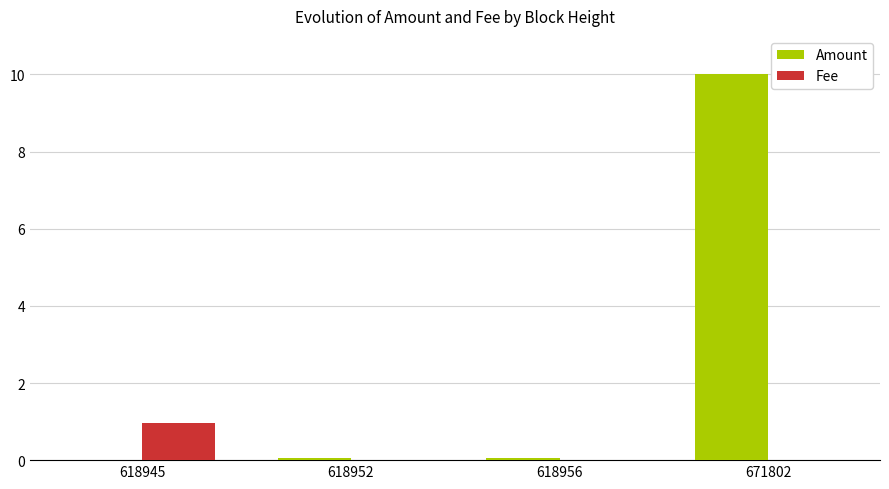

The Fee series shows 0.0 at 618956. True or false?

True